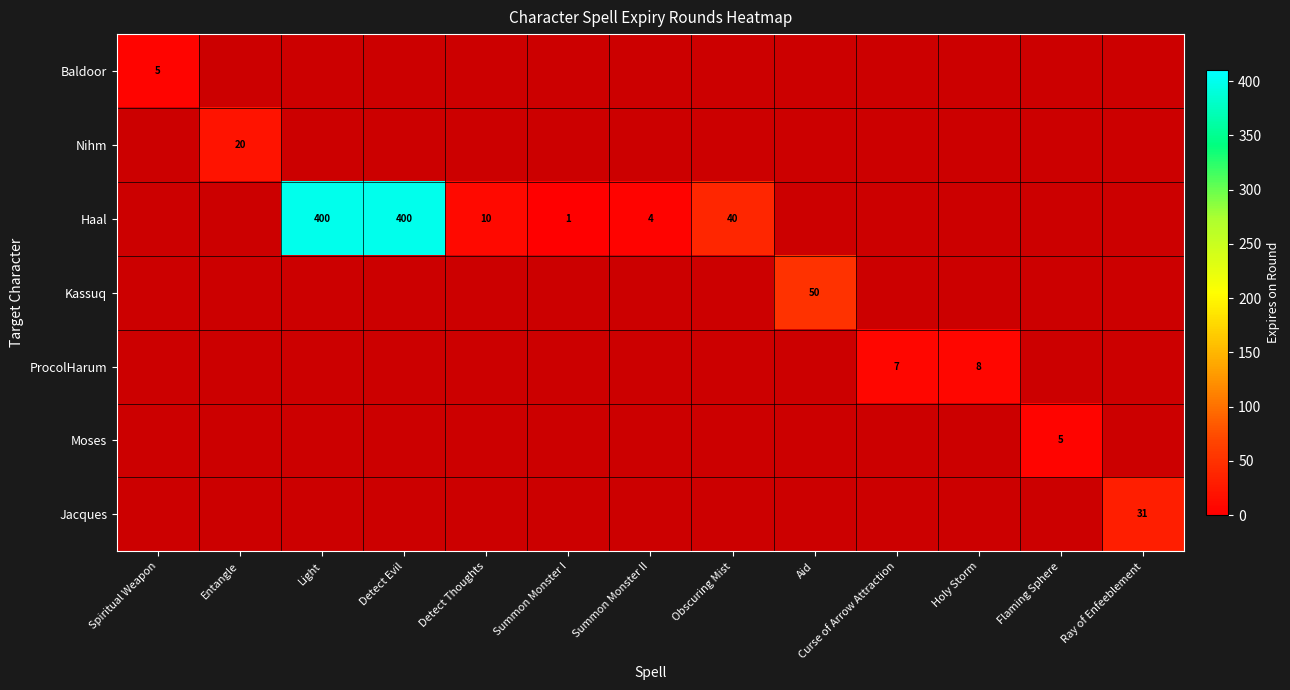

At how many categories does at least one series exceed 81?

2